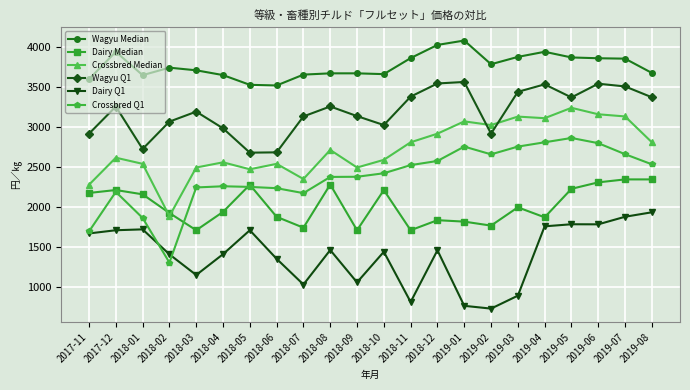

Which series ends up on top after the final intersection of Crossbred Q1 and Dairy Q1?

Crossbred Q1